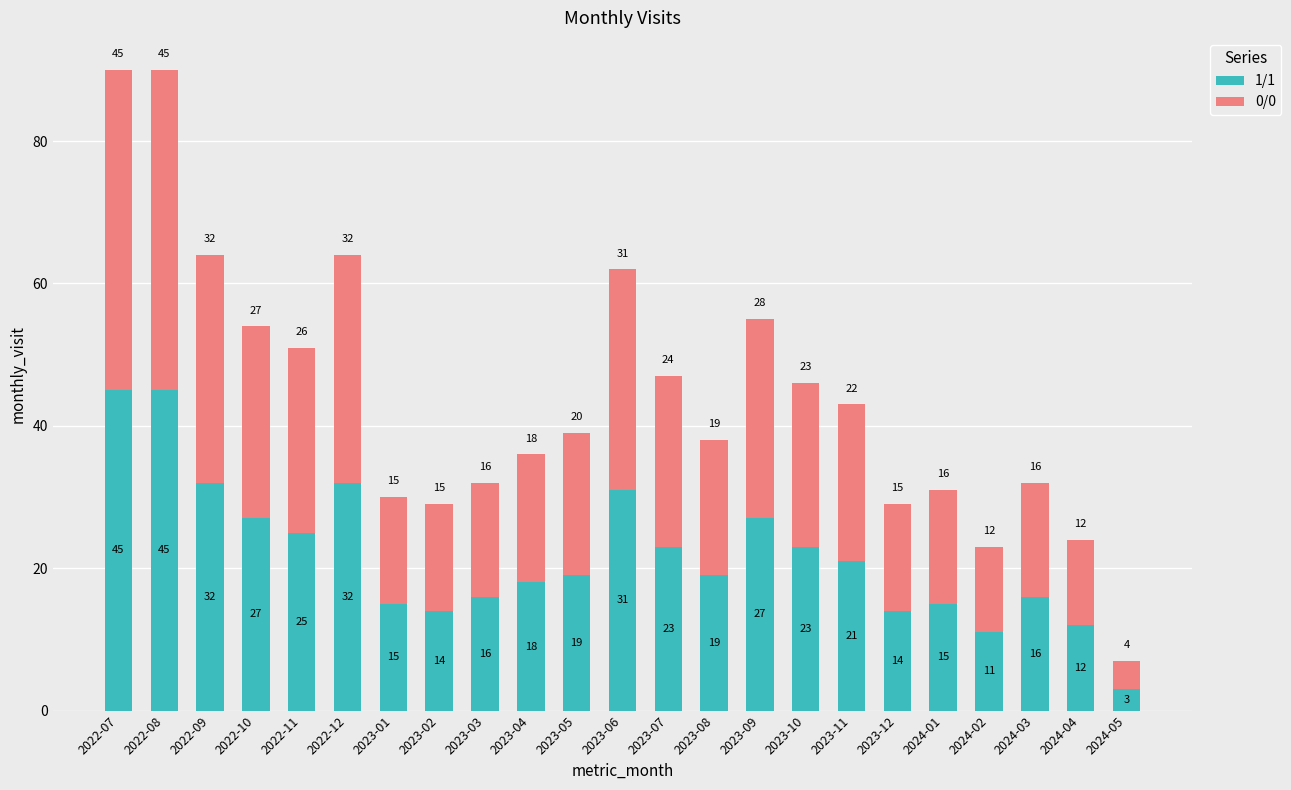

At which label does 1/1 first exceed 19?

2022-07